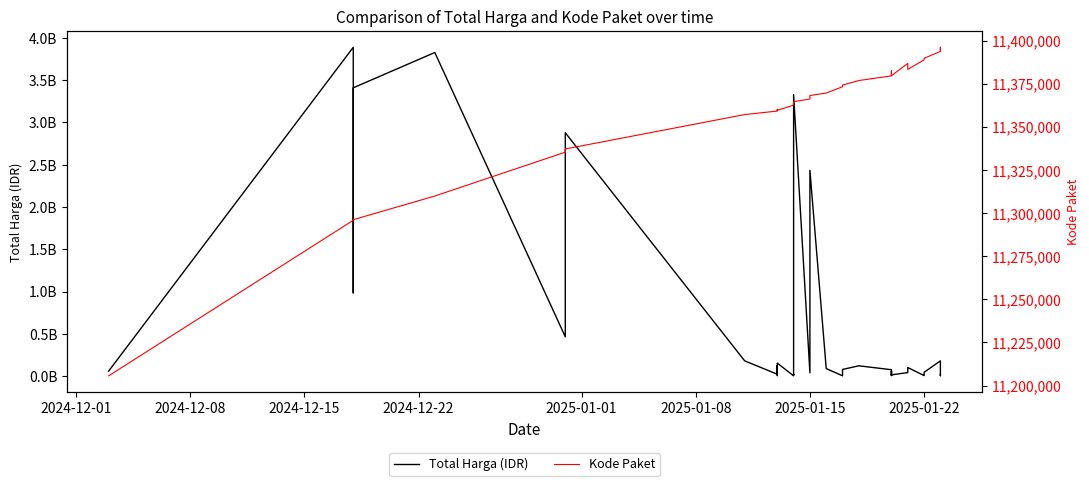

Count the number of data series in this chart.

2